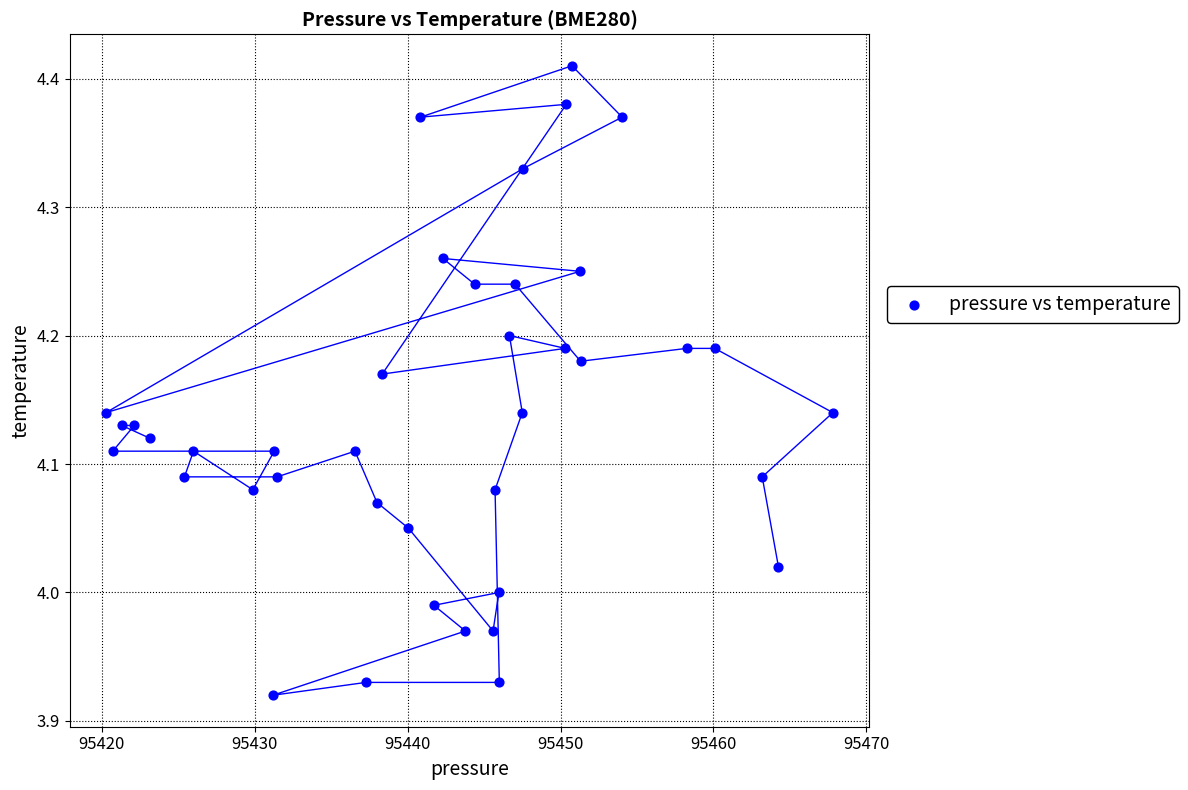

What is the range of Y values (max minus min)?

0.5